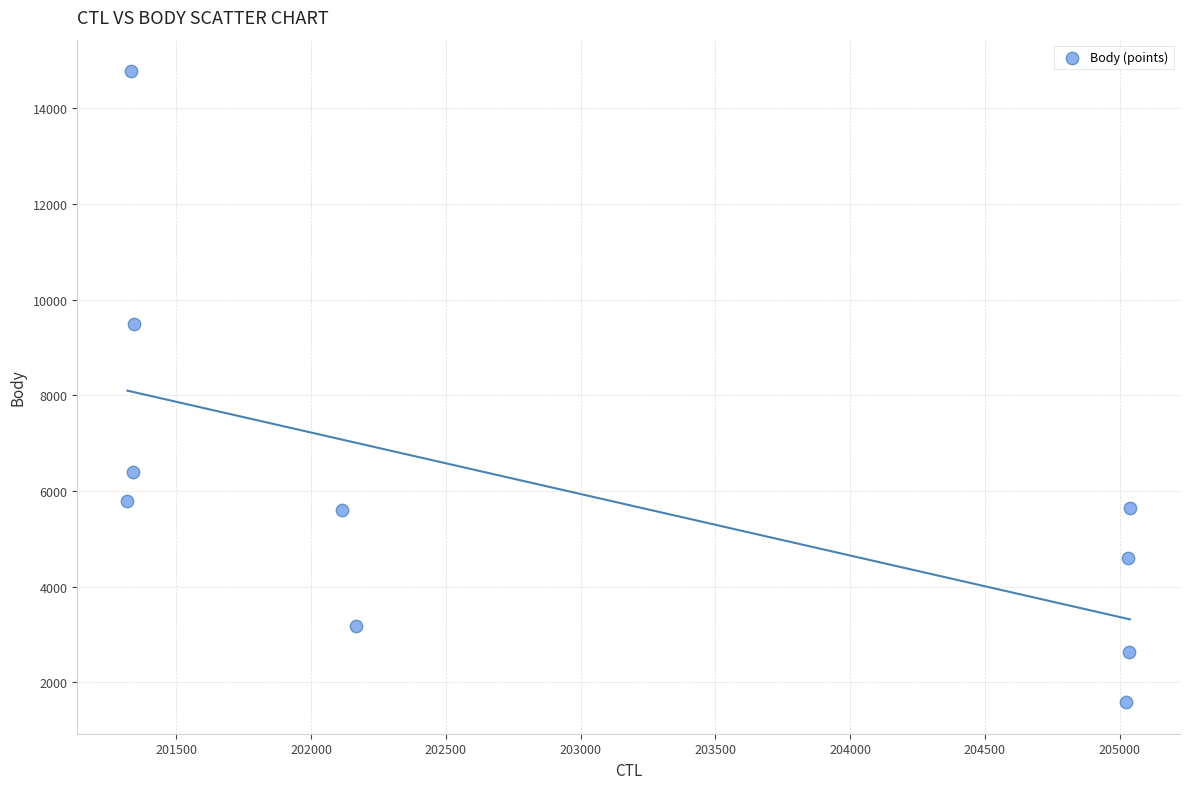

What Y value in the scatter plot is closest to 8179?

9494